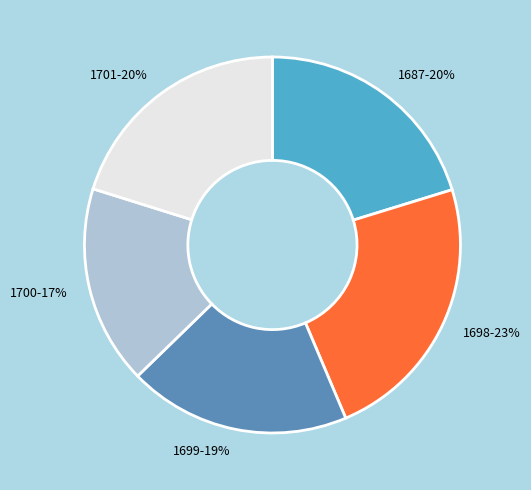

Combined, do 1698 and 1687 account for over 50%?

No